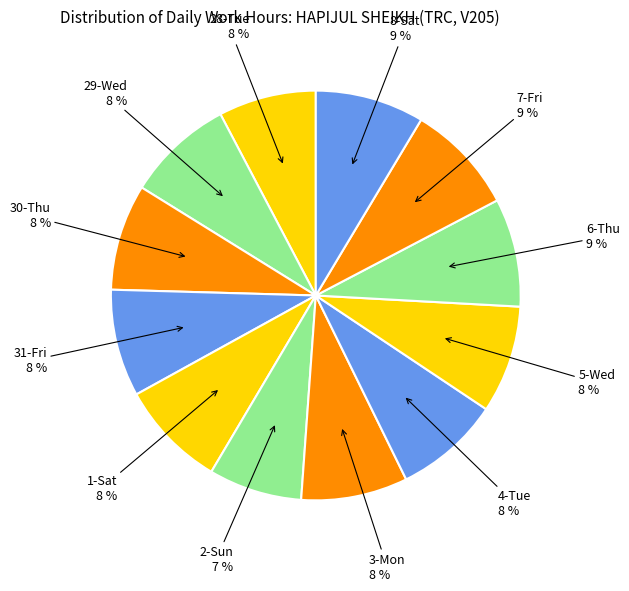

Which slice is the largest?

7-Fri